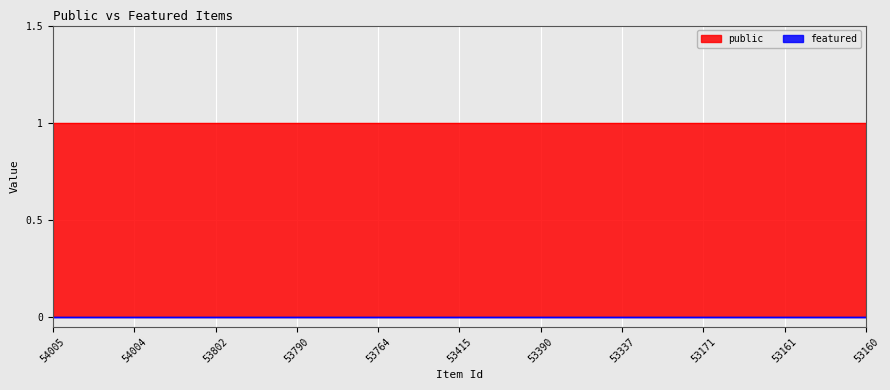

Reading right to left, extract all data points from this chart.

public: 1	1	1	1	1	1	1	1	1	1	1
featured: 0	0	0	0	0	0	0	0	0	0	0